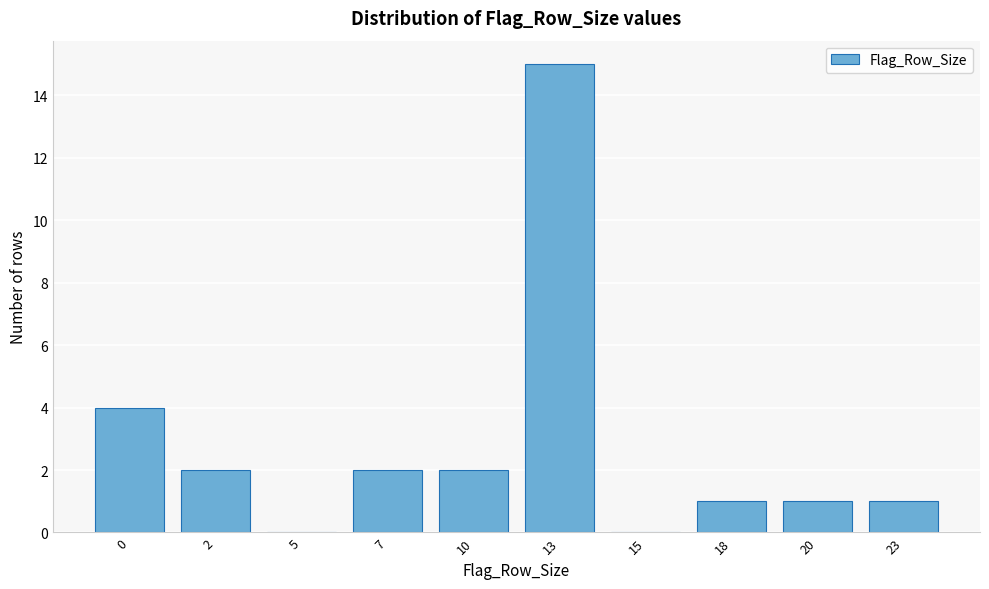

Reading right to left, transcribe all the data shown in this chart.

23=1	20=1	18=1	15=0	13=15	10=2	7=2	5=0	2=2	0=4